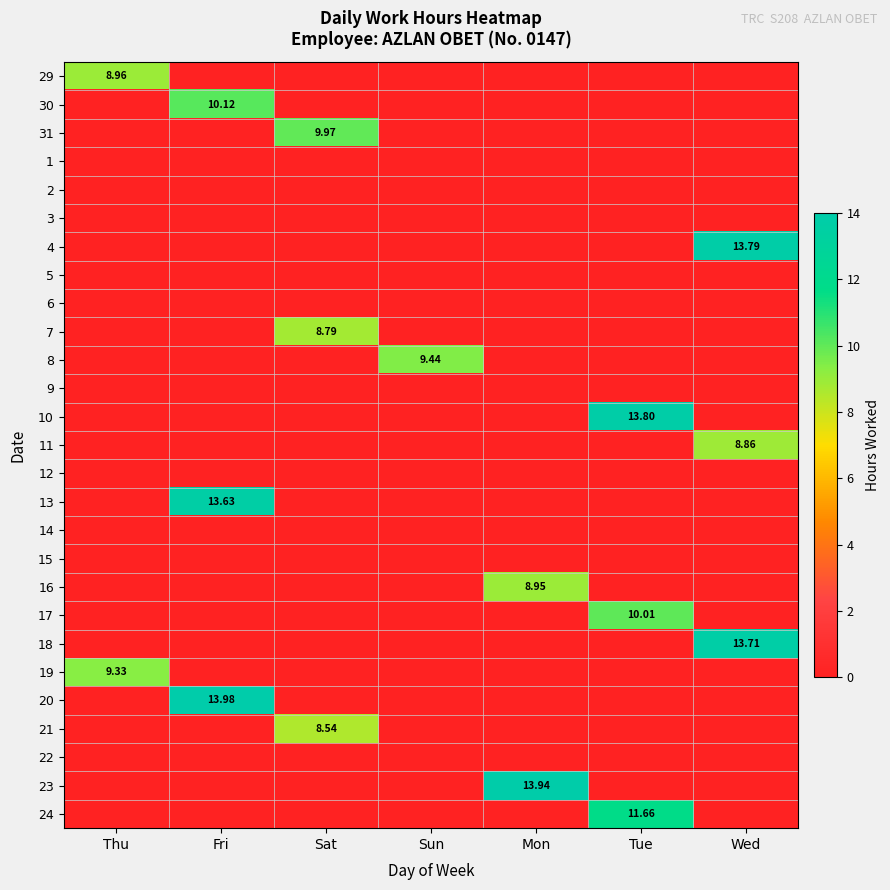

Rank the series by their maximum value, from lowest to highest.

1, 2, 3, 5, 6, 9, 12, 14, 15, 22, 21, 7, 11, 16, 29, 19, 8, 31, 17, 30, 24, 13, 18, 4, 10, 23, 20